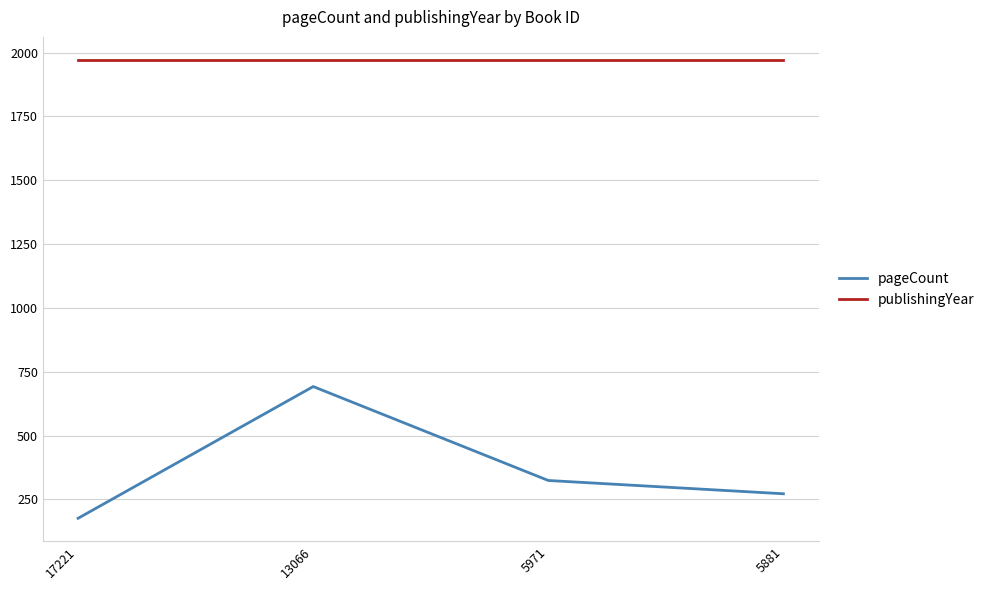

True or false: pageCount and publishingYear intersect in this chart.

False